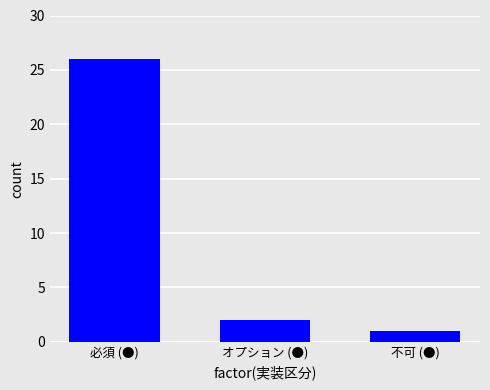

How many series are shown in this chart?

1